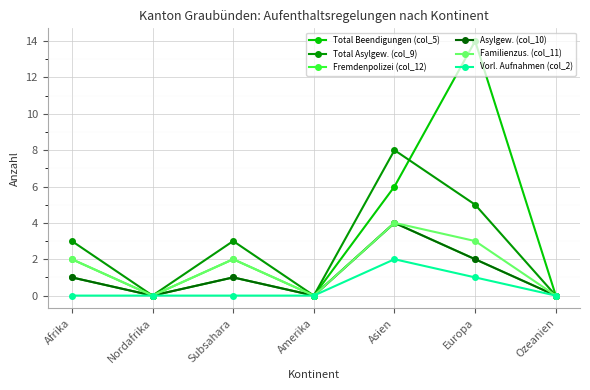

True or false: Asylgew. (col_10) has a value of 1 at Asien.

False